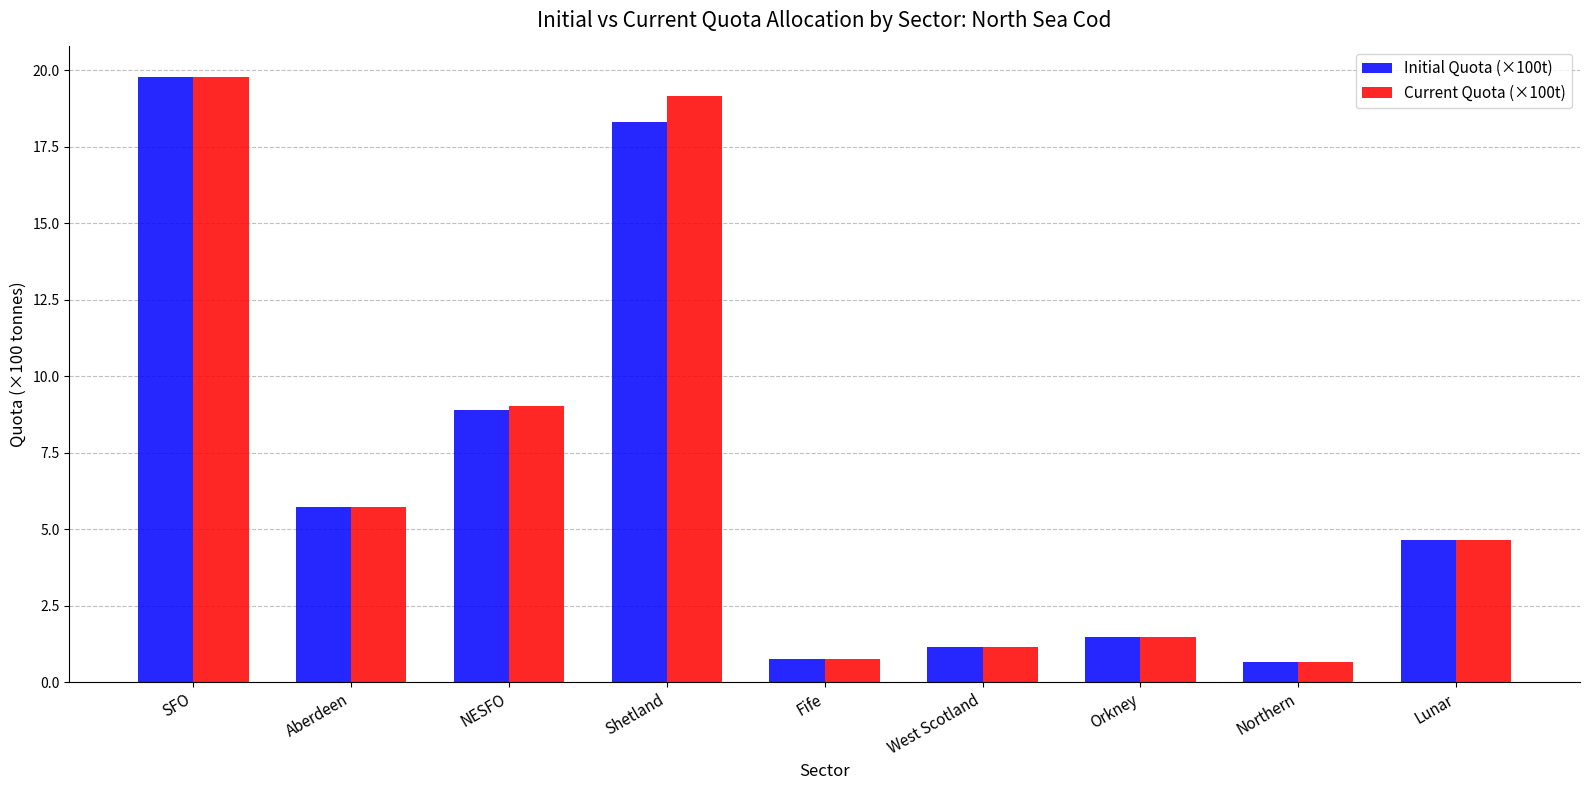

What is the difference between the highest and lowest values at Shetland?

0.9